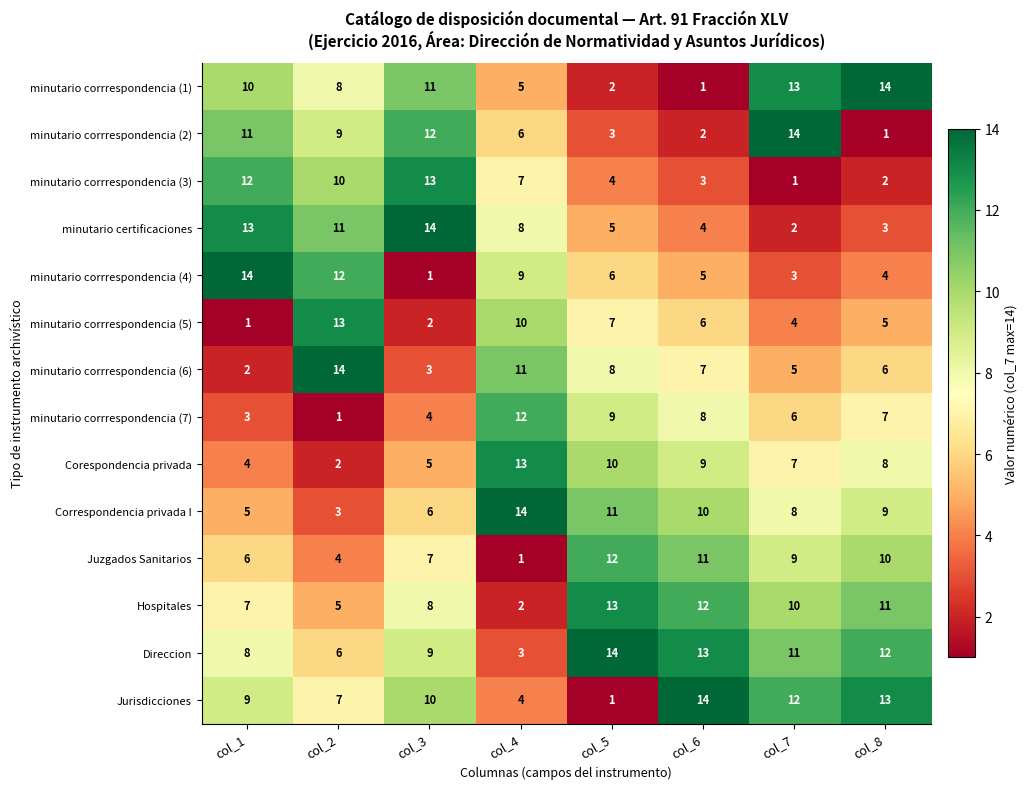

What is the maximum value shown in the chart?

14